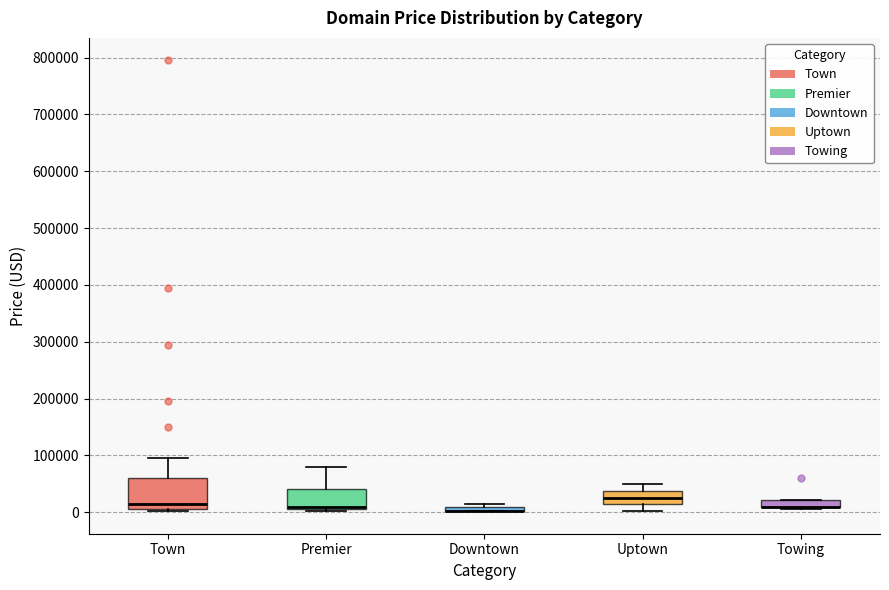

Where is the upper edge of the box for Towing on the y-axis? The values are not printed on the chart, so give them approximately, as read against the axis.

20000